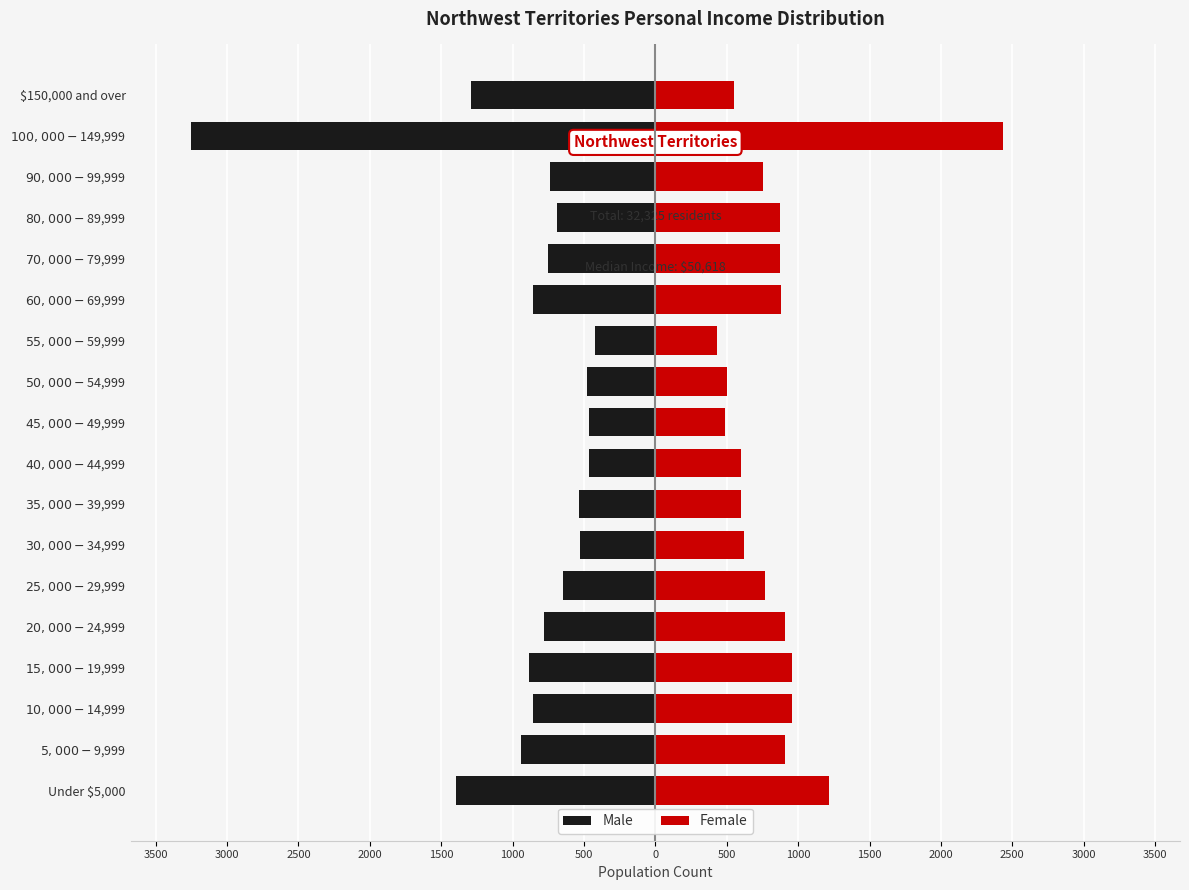

What is the maximum value shown in the chart?

2435